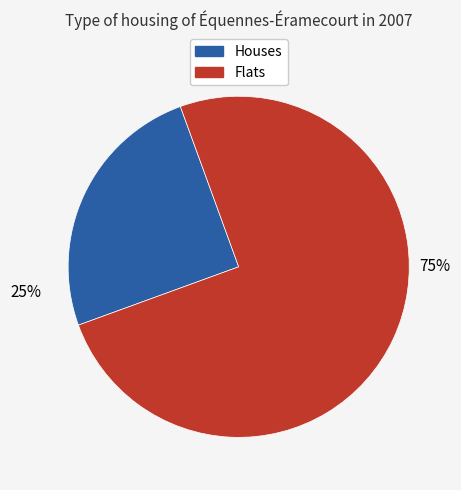

To the nearest percent, what is the difference between the largest and smallest slice percentages?

50%